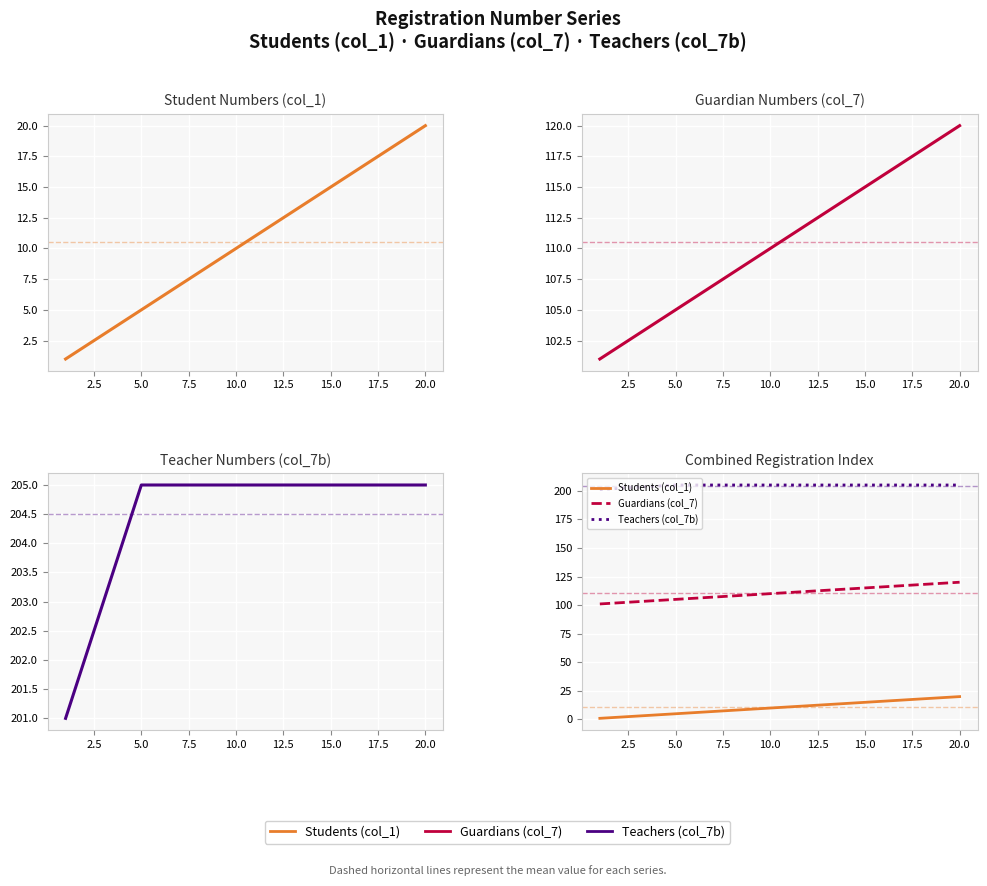

Which series has the largest total across all categories?

Teachers (col_7b)